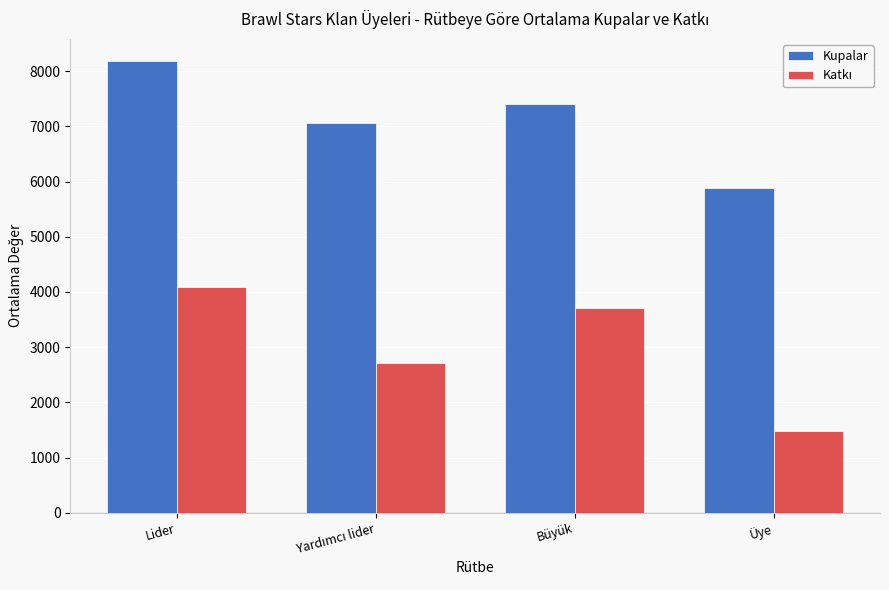

The Kupalar series shows 5889.6 at Üye. True or false?

True